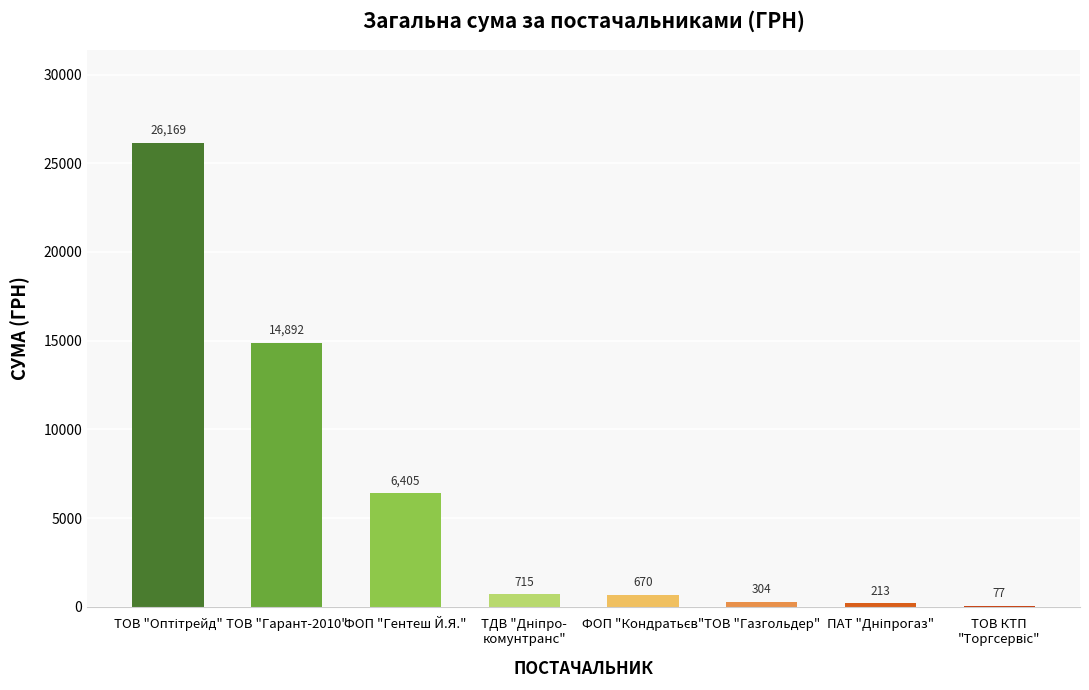

The chart shows a value of 304.0 at ТОВ "Газгольдер". True or false?

True